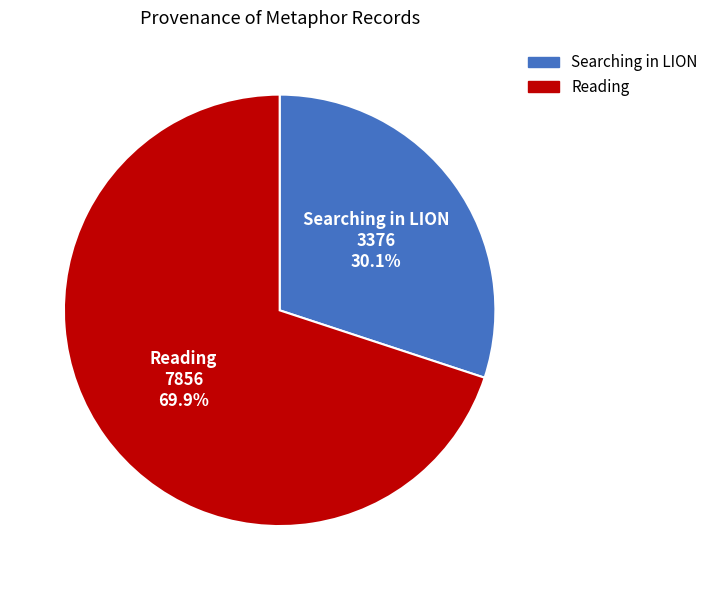

Which slice is the largest?

Reading